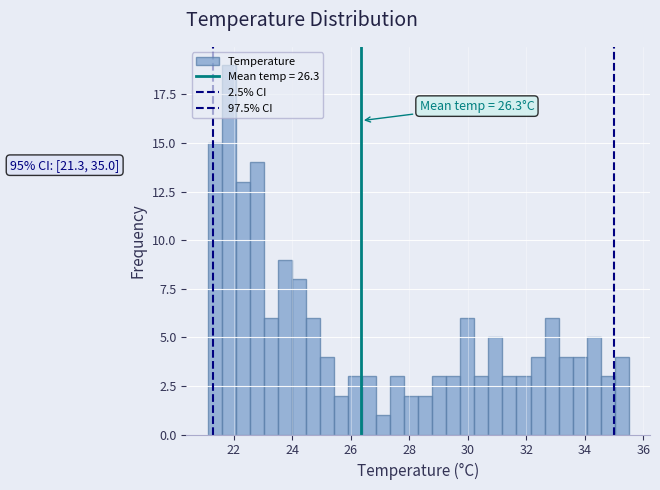

Around what value on the x-axis is the tallest bar? Give the approximate position of its centre, as read against the axis.

21.8